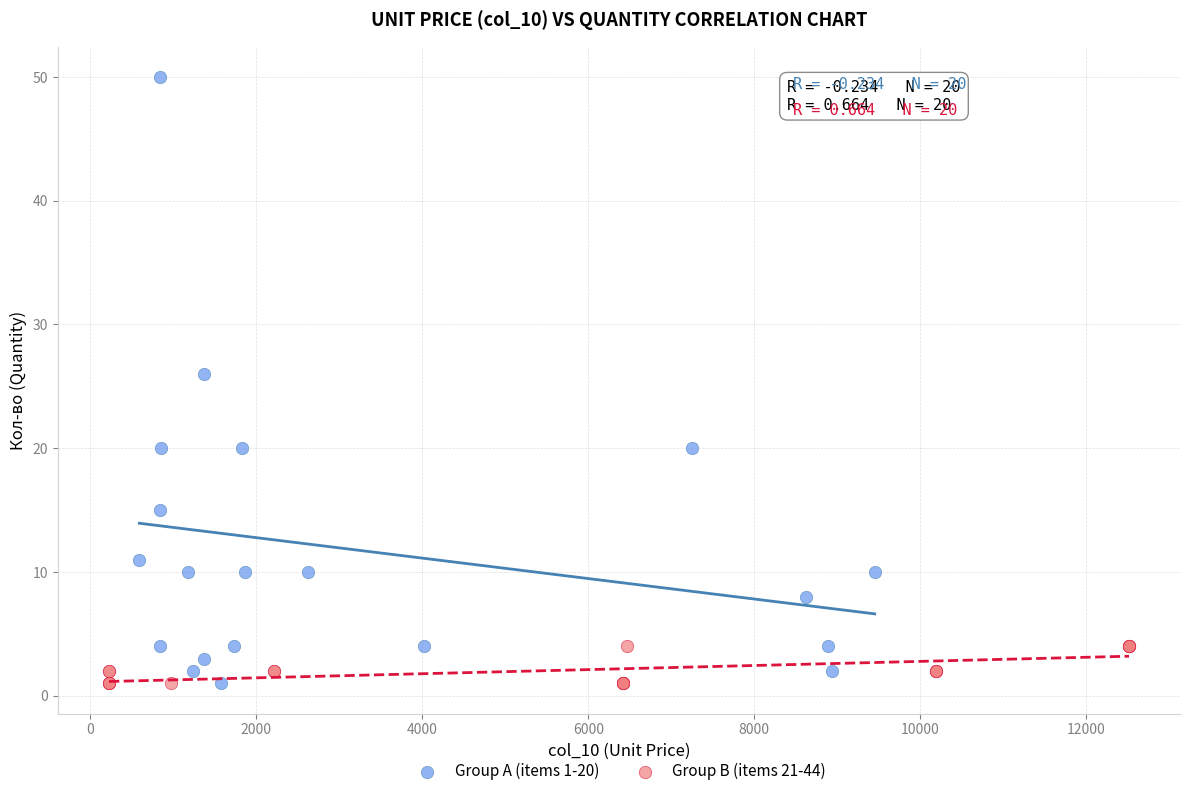

What are all the series names shown in the legend?

Group A (items 1-20), Group B (items 21-44)